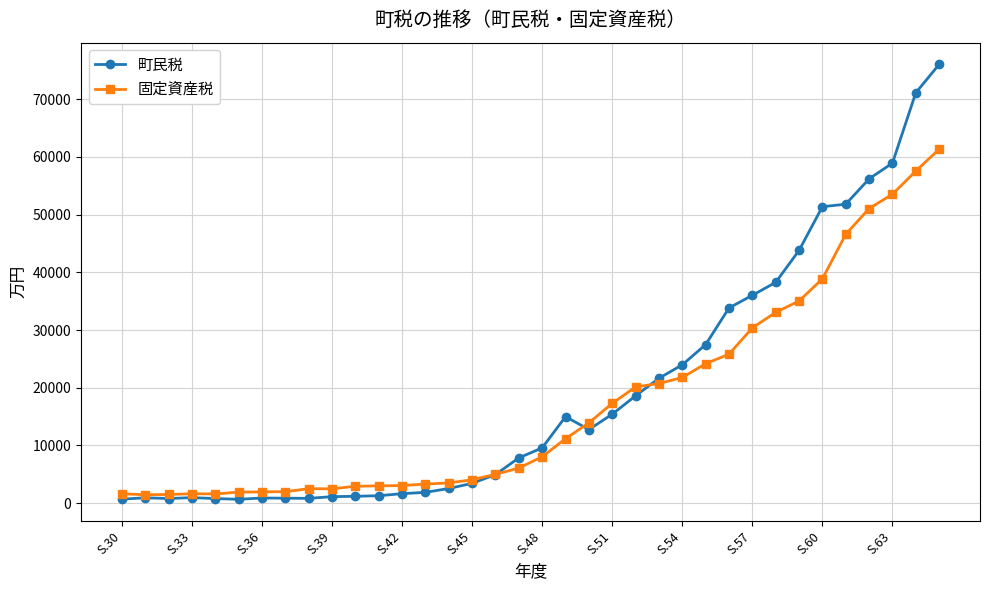

True or false: 町民税 has more than 2 points higher than both neighbors.

True